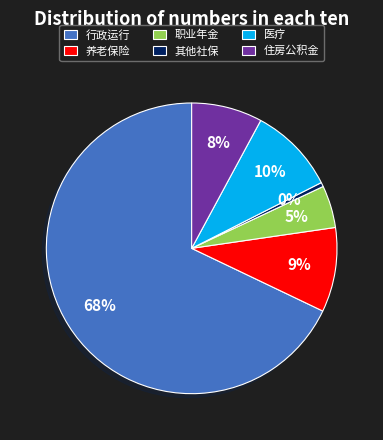

What is the smallest slice in the pie chart?

其他社保